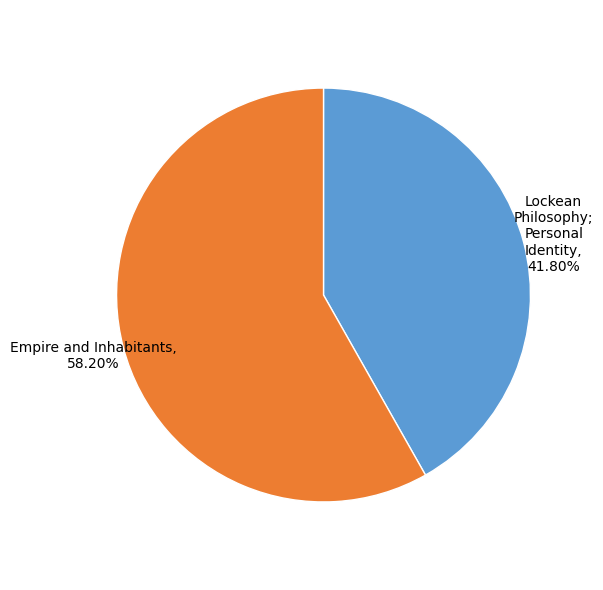

To the nearest percent, what is the average slice percentage?

50%